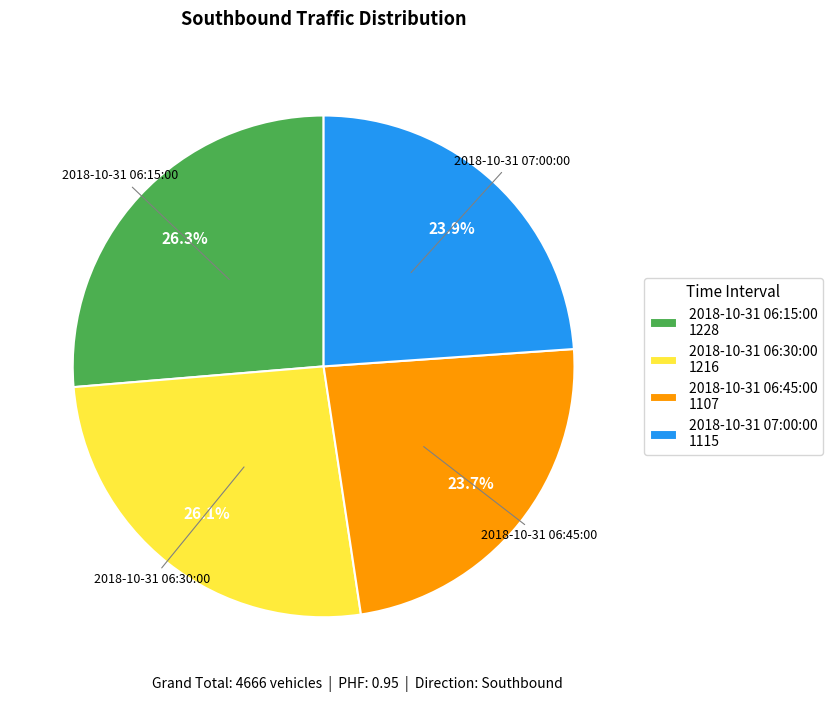

Approximately how many times larger is the value at 2018-10-31 06:30:00 1216 compared to 2018-10-31 06:15:00 1228?

1.0